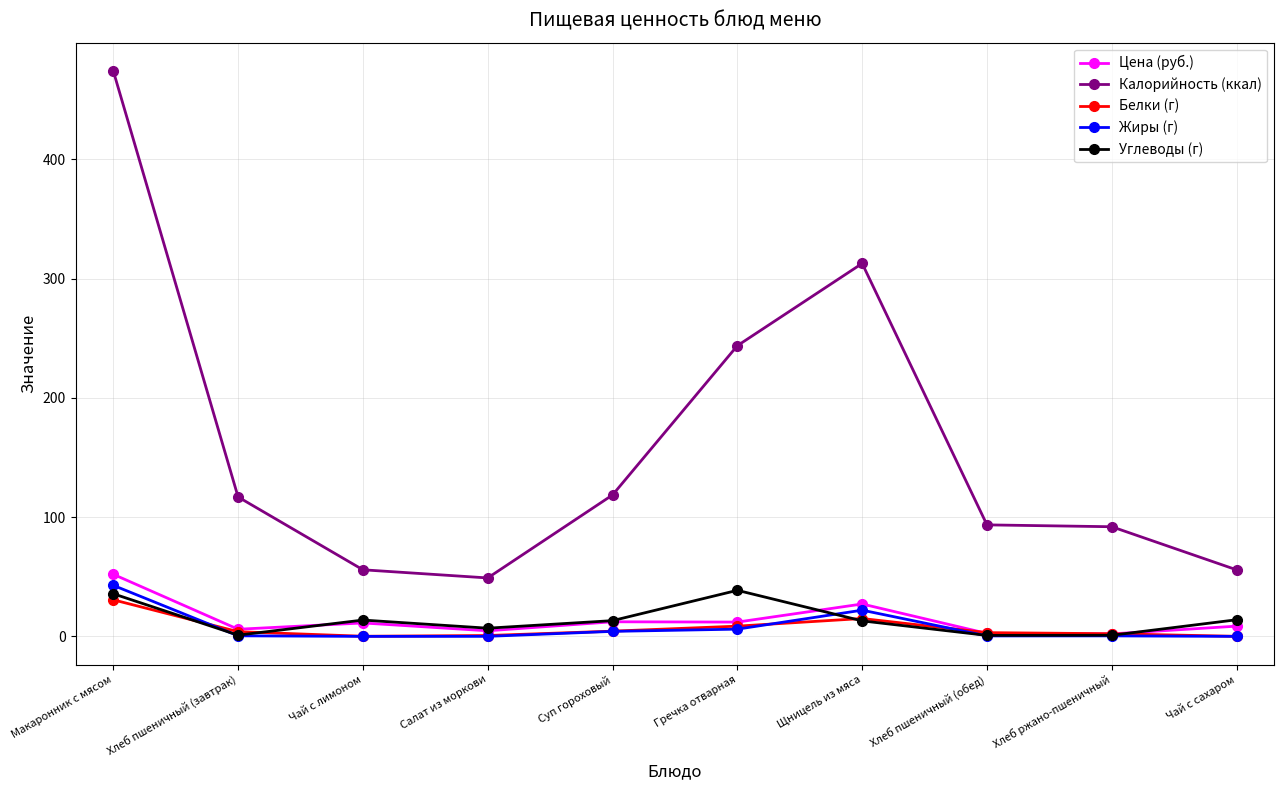

What position from the right is Хлеб пшеничный (завтрак)?

9